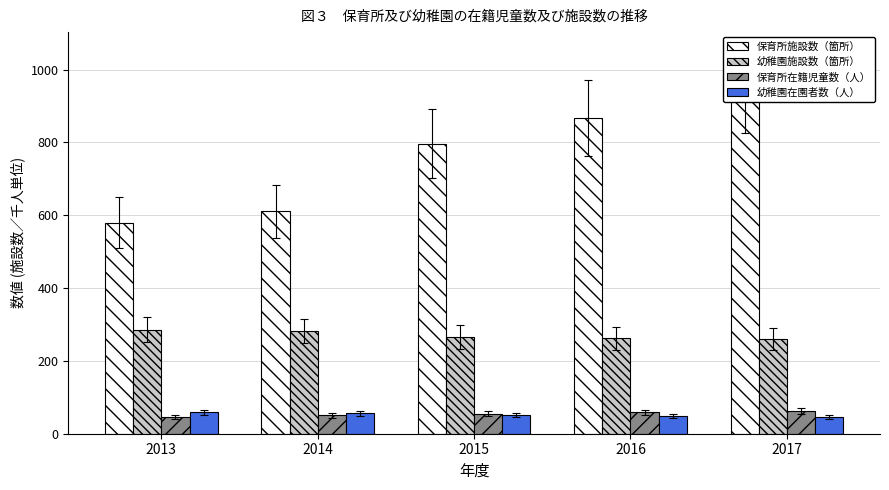

What is the value of the 幼稚園在園者数（人） bar at the 4th from the left?

48.8